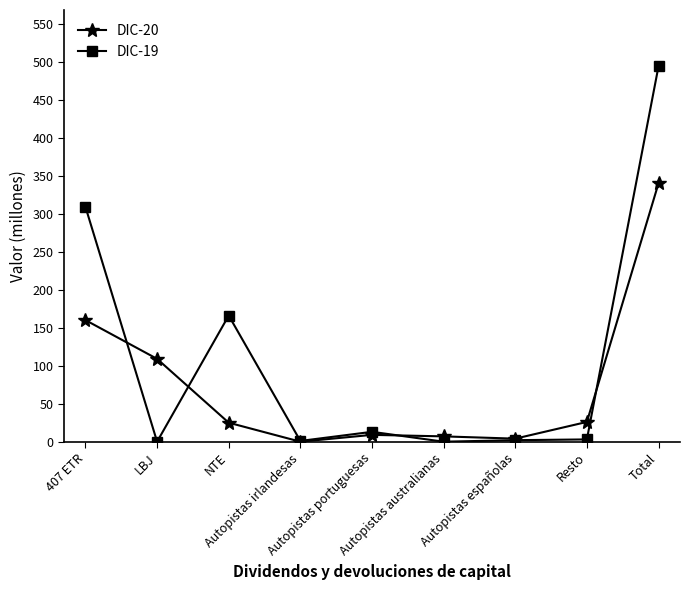

How many lines are shown in the chart?

2